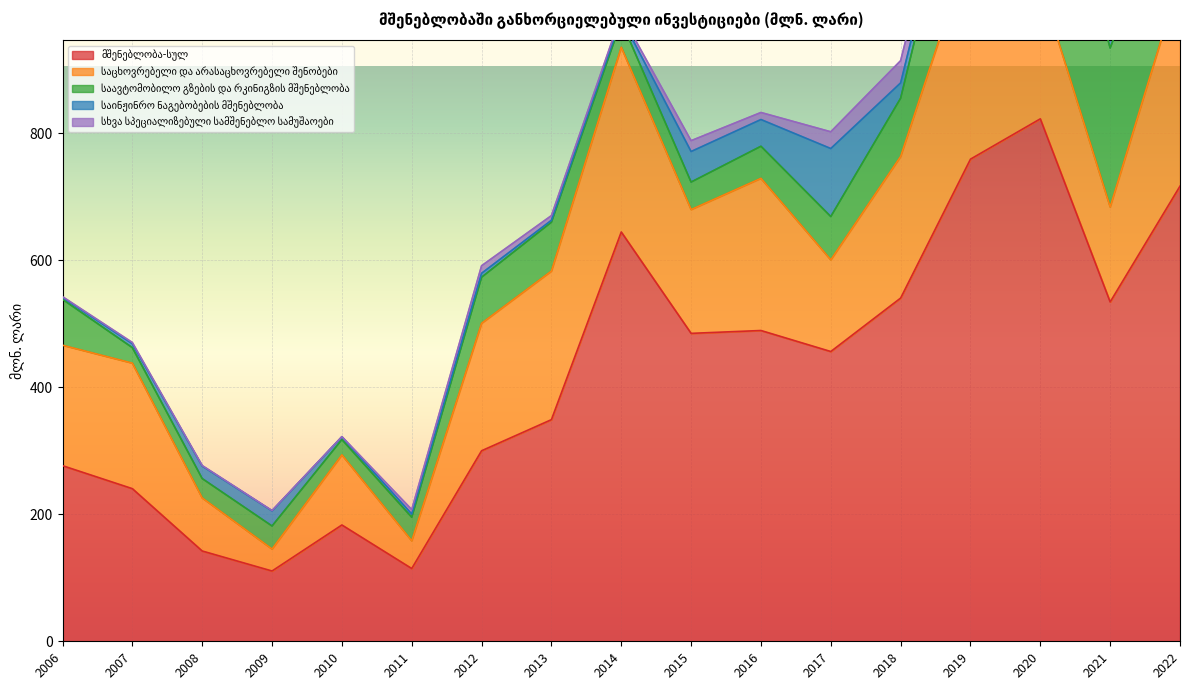

Reading left to right, extract all data points from this chart.

მშენებლობა-სულ: 276.6	240.4	142.2	110.7	183.2	114.6	300.1	349.1	644.7	485.0	489.5	456.4	540.6	759.4	822.9	534.5	716.9
საცხოვრებელი და არასაცხოვრებელი შენობები: 189.7	197.7	83.6	34.6	110.4	43.7	200.8	234.0	291.0	195.0	239.7	144.4	223.0	337.1	212.9	149.6	327.4
საავტომობილო გზების და რკინიგზის მშენებლობა: 72.3	24.4	30.5	36.3	24.2	37.1	72.5	77.0	41.1	43.3	50.5	68.2	91.8	211.8	306.1	250.4	182.3
საინჟინრო ნაგებობების მშენებლობა: 3.0	6.2	19.7	23.8	4.2	5.1	6.2	3.0	5.2	48.1	42.1	107.1	24.1	17.1	35.6	27.2	24.2
სხვა სპეციალიზებული სამშენებლო სამუშაოები: 1.2	1.9	0.8	0.5	0.4	7.0	11.9	7.4	5.3	17.1	11.1	26.4	35.0	30.2	34.3	44.5	27.2